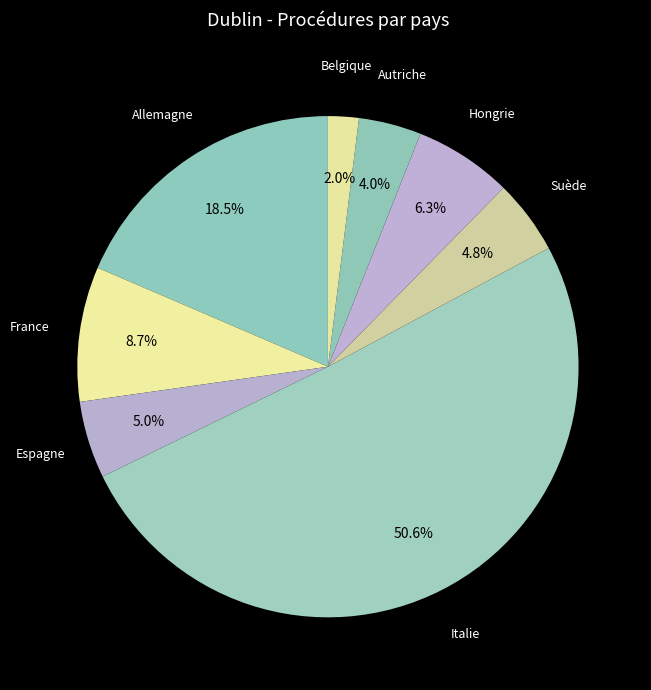

What is the majority slice?

Italie